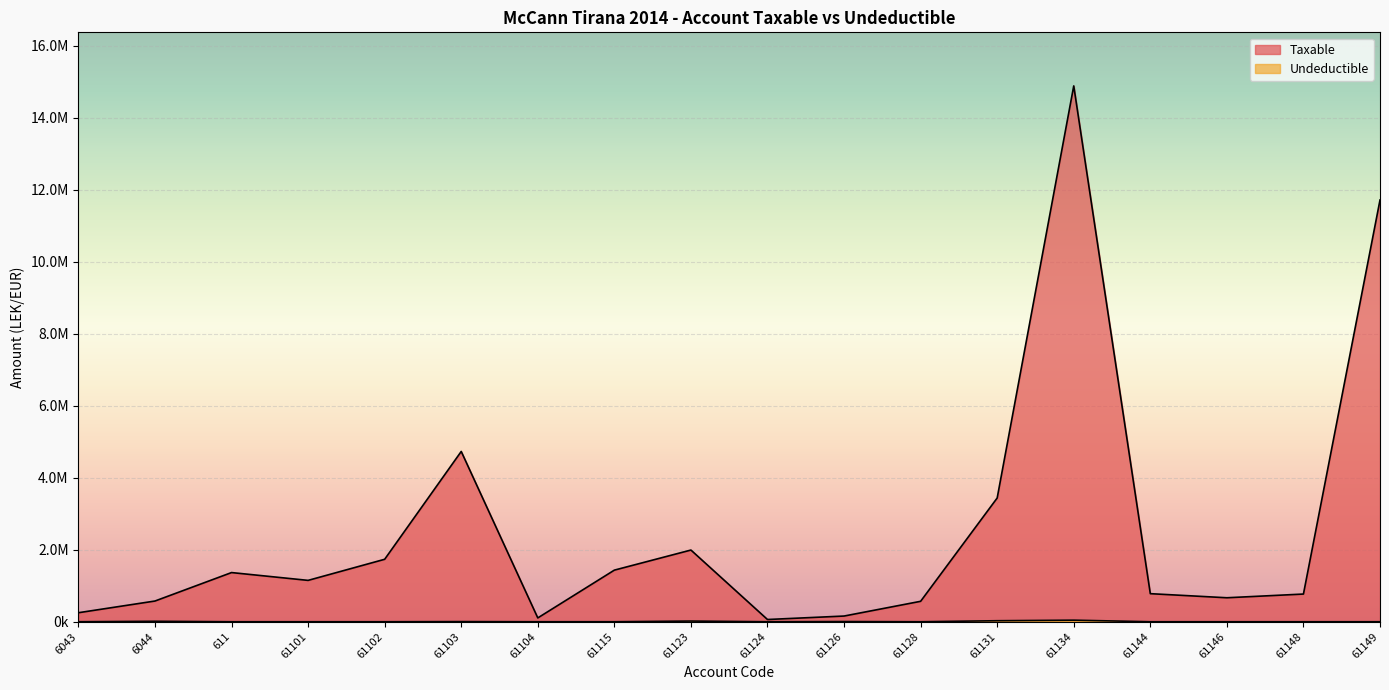

Where does the Taxable series first go above 1149043?

611